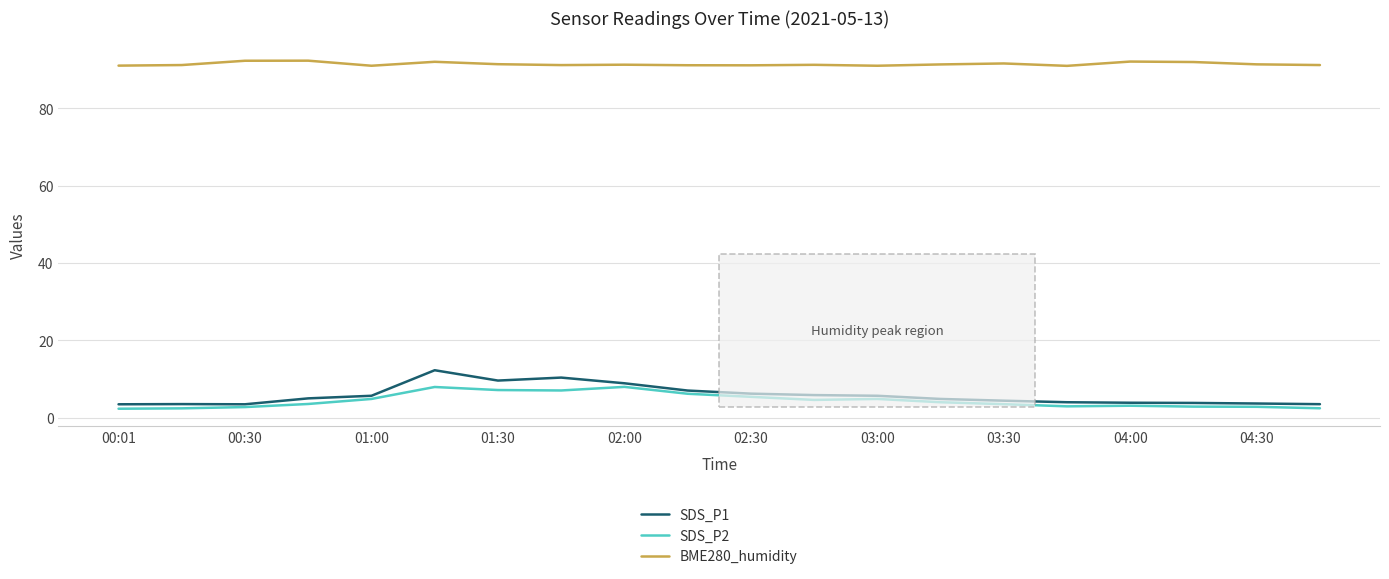

What is the sum of all BME280_humidity values?

1828.4